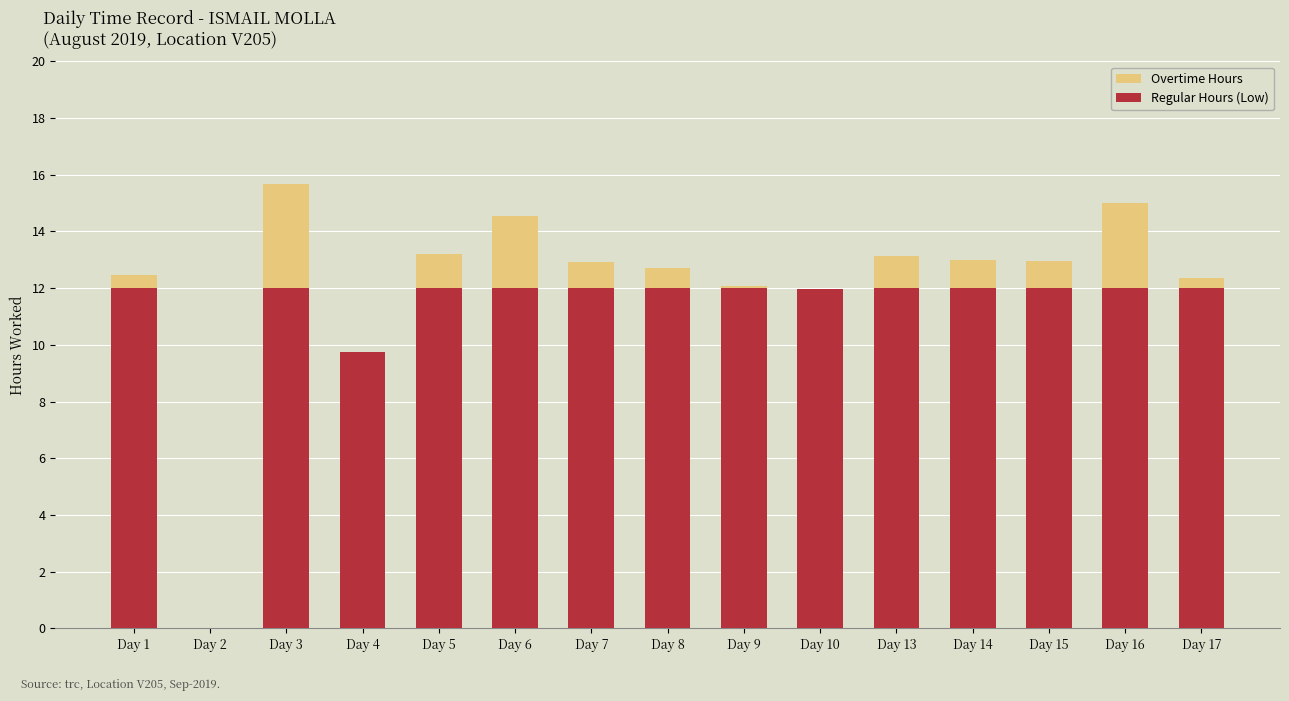

What is the sum of the Regular Hours (Low) values at Day 1 and Day 14?

24.0